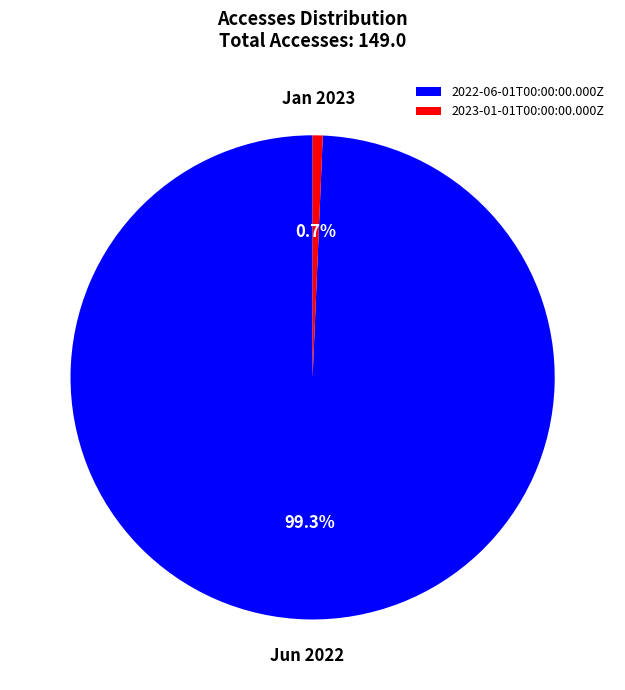

What percentage is NOT represented by 2023-01-01T00:00:00.000Z?

99.3%